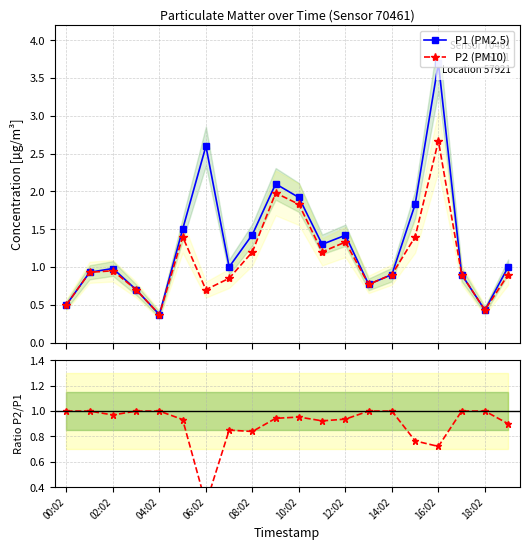

What is the value of the P1 (PM2.5) point at the 11th from the left?

1.9